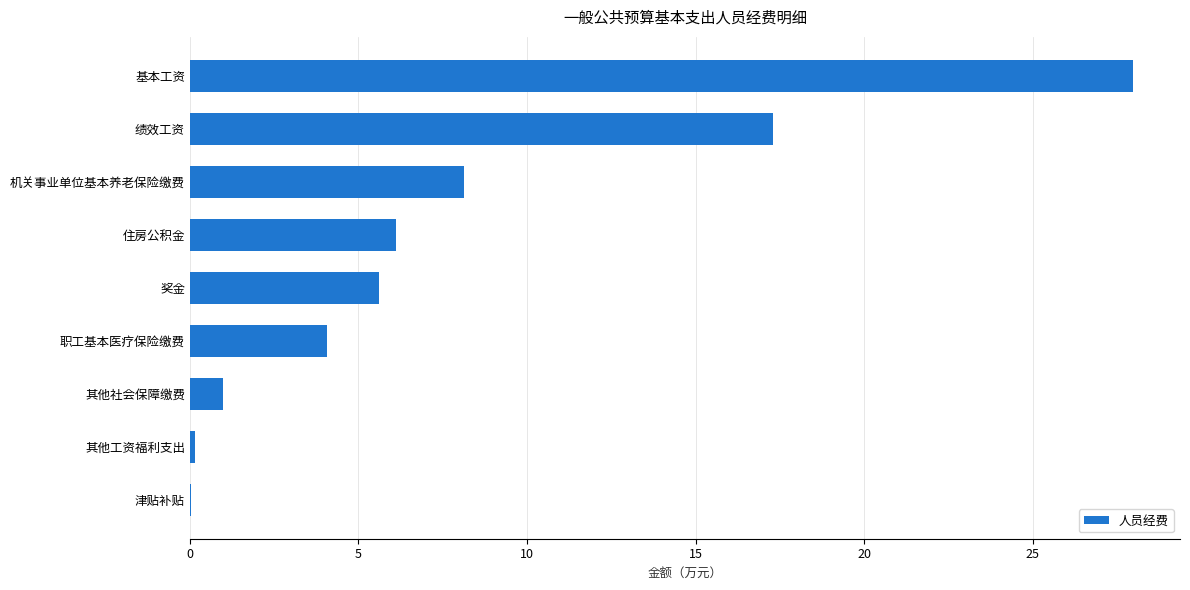

What is the change in value from 奖金 to 绩效工资?

+11.7